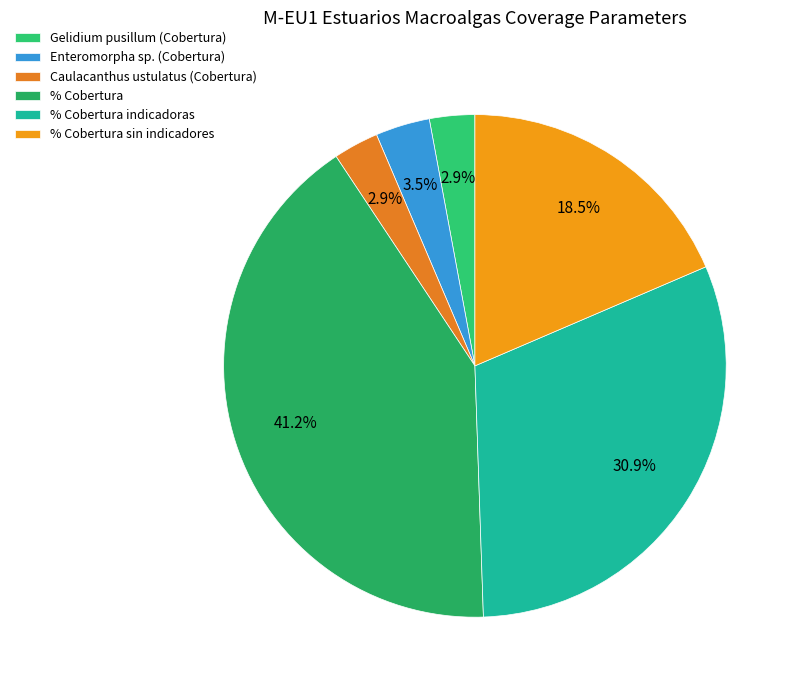

What percentage is the Gelidium pusillum (Cobertura) slice, to the nearest percent?

3%